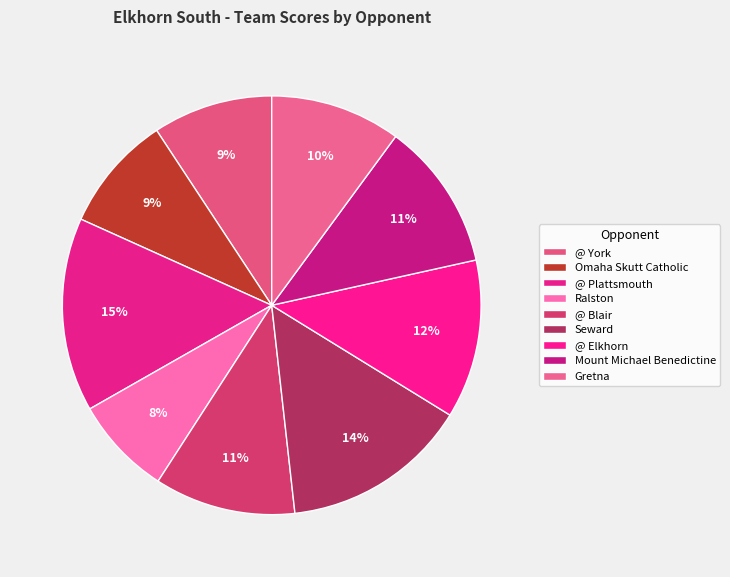

Is Gretna the majority of the pie?

No